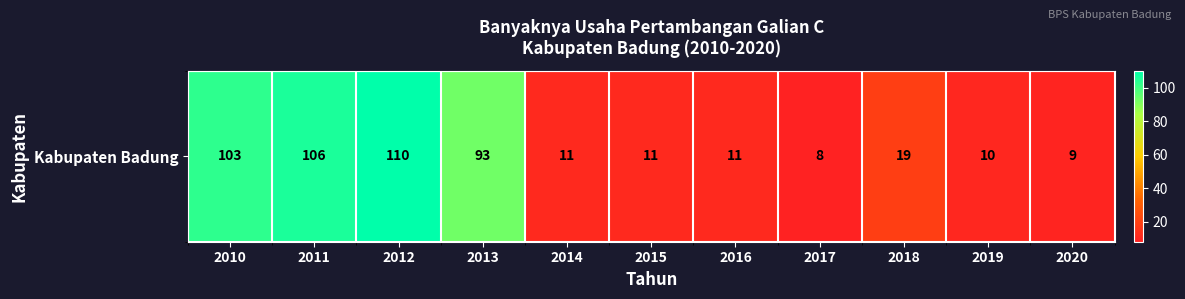

What is the average value?

45